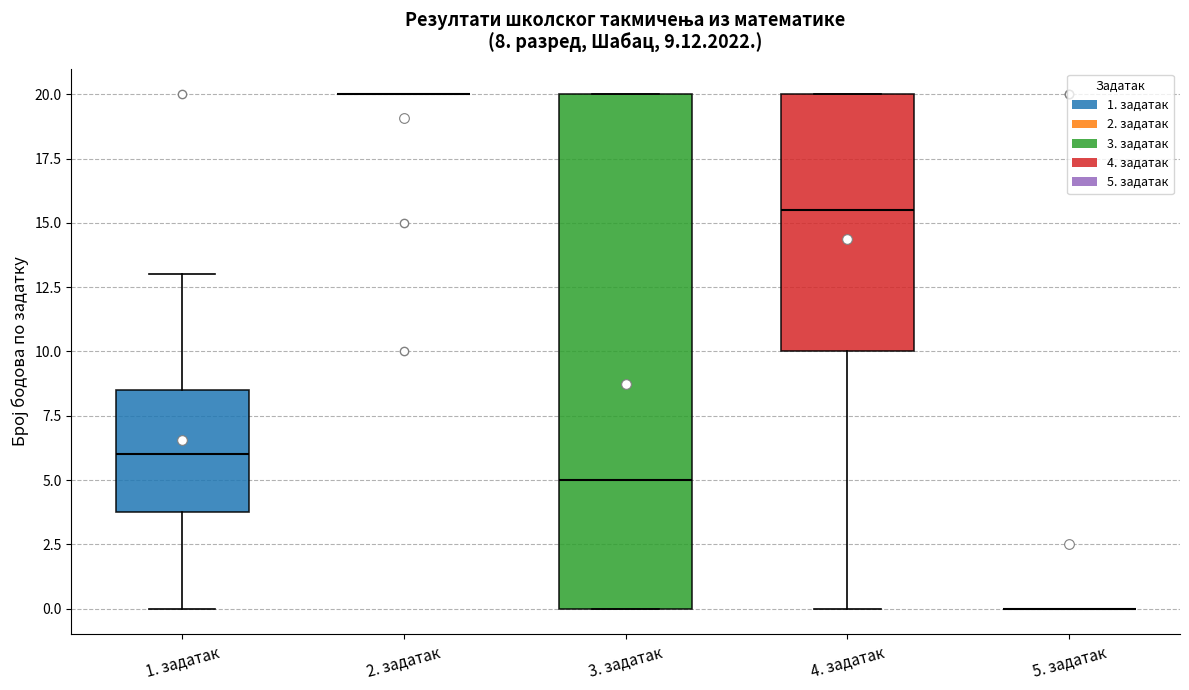

Comparing the boxes themselves (not the whiskers), which one is the tallest?

3. задатак